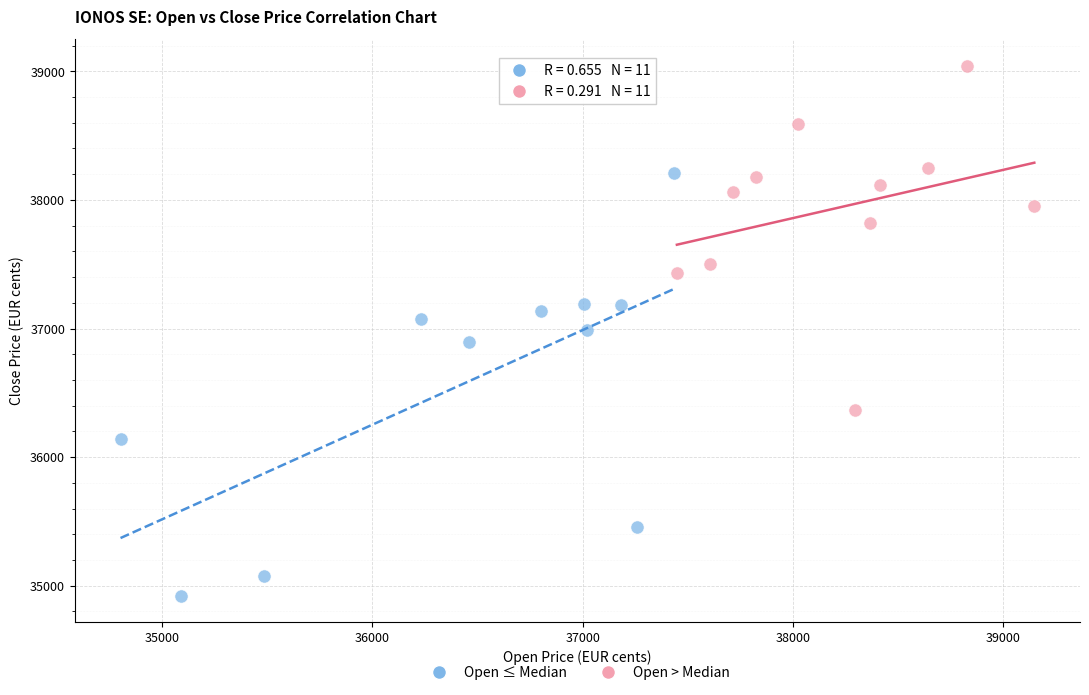

Which series has the largest Y range (max minus min)?

Open ≤ Median